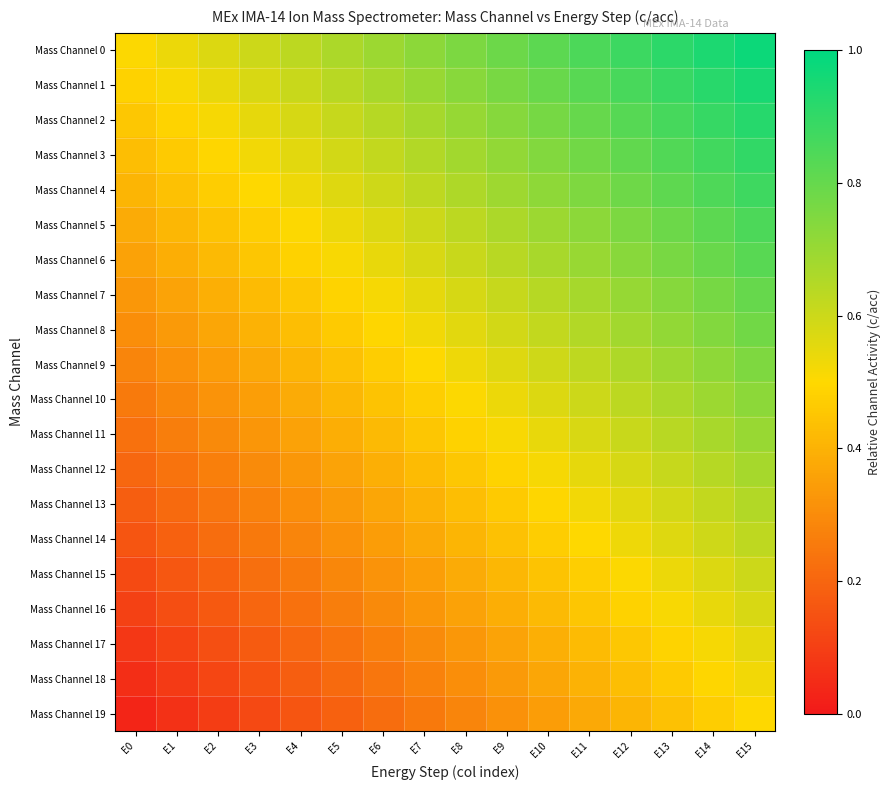

Reading left to right, what are all the values shown in this chart?

Mass Channel 0: E0=0.5	E1=0.5	E2=0.6	E3=0.6	E4=0.6	E5=0.7	E6=0.7	E7=0.7	E8=0.8	E9=0.8	E10=0.8	E11=0.8	E12=0.9	E13=0.9	E14=0.9	E15=1.0
Mass Channel 1: E0=0.5	E1=0.5	E2=0.5	E3=0.6	E4=0.6	E5=0.6	E6=0.7	E7=0.7	E8=0.7	E9=0.8	E10=0.8	E11=0.8	E12=0.9	E13=0.9	E14=0.9	E15=0.9
Mass Channel 2: E0=0.5	E1=0.5	E2=0.5	E3=0.6	E4=0.6	E5=0.6	E6=0.6	E7=0.7	E8=0.7	E9=0.7	E10=0.8	E11=0.8	E12=0.8	E13=0.9	E14=0.9	E15=0.9
Mass Channel 3: E0=0.4	E1=0.5	E2=0.5	E3=0.5	E4=0.6	E5=0.6	E6=0.6	E7=0.7	E8=0.7	E9=0.7	E10=0.7	E11=0.8	E12=0.8	E13=0.8	E14=0.9	E15=0.9
Mass Channel 4: E0=0.4	E1=0.4	E2=0.5	E3=0.5	E4=0.5	E5=0.6	E6=0.6	E7=0.6	E8=0.7	E9=0.7	E10=0.7	E11=0.8	E12=0.8	E13=0.8	E14=0.8	E15=0.9
Mass Channel 5: E0=0.4	E1=0.4	E2=0.4	E3=0.5	E4=0.5	E5=0.5	E6=0.6	E7=0.6	E8=0.6	E9=0.7	E10=0.7	E11=0.7	E12=0.8	E13=0.8	E14=0.8	E15=0.8
Mass Channel 6: E0=0.4	E1=0.4	E2=0.4	E3=0.5	E4=0.5	E5=0.5	E6=0.5	E7=0.6	E8=0.6	E9=0.6	E10=0.7	E11=0.7	E12=0.7	E13=0.8	E14=0.8	E15=0.8
Mass Channel 7: E0=0.3	E1=0.4	E2=0.4	E3=0.4	E4=0.5	E5=0.5	E6=0.5	E7=0.6	E8=0.6	E9=0.6	E10=0.6	E11=0.7	E12=0.7	E13=0.7	E14=0.8	E15=0.8
Mass Channel 8: E0=0.3	E1=0.3	E2=0.4	E3=0.4	E4=0.4	E5=0.5	E6=0.5	E7=0.5	E8=0.6	E9=0.6	E10=0.6	E11=0.7	E12=0.7	E13=0.7	E14=0.7	E15=0.8
Mass Channel 9: E0=0.3	E1=0.3	E2=0.3	E3=0.4	E4=0.4	E5=0.4	E6=0.5	E7=0.5	E8=0.5	E9=0.6	E10=0.6	E11=0.6	E12=0.7	E13=0.7	E14=0.7	E15=0.8
Mass Channel 10: E0=0.3	E1=0.3	E2=0.3	E3=0.3	E4=0.4	E5=0.4	E6=0.4	E7=0.5	E8=0.5	E9=0.5	E10=0.6	E11=0.6	E12=0.6	E13=0.7	E14=0.7	E15=0.7
Mass Channel 11: E0=0.2	E1=0.3	E2=0.3	E3=0.3	E4=0.4	E5=0.4	E6=0.4	E7=0.5	E8=0.5	E9=0.5	E10=0.5	E11=0.6	E12=0.6	E13=0.6	E14=0.7	E15=0.7
Mass Channel 12: E0=0.2	E1=0.2	E2=0.3	E3=0.3	E4=0.3	E5=0.4	E6=0.4	E7=0.4	E8=0.5	E9=0.5	E10=0.5	E11=0.6	E12=0.6	E13=0.6	E14=0.6	E15=0.7
Mass Channel 13: E0=0.2	E1=0.2	E2=0.2	E3=0.3	E4=0.3	E5=0.3	E6=0.4	E7=0.4	E8=0.4	E9=0.5	E10=0.5	E11=0.5	E12=0.6	E13=0.6	E14=0.6	E15=0.7
Mass Channel 14: E0=0.2	E1=0.2	E2=0.2	E3=0.2	E4=0.3	E5=0.3	E6=0.3	E7=0.4	E8=0.4	E9=0.4	E10=0.5	E11=0.5	E12=0.5	E13=0.6	E14=0.6	E15=0.6
Mass Channel 15: E0=0.1	E1=0.2	E2=0.2	E3=0.2	E4=0.3	E5=0.3	E6=0.3	E7=0.3	E8=0.4	E9=0.4	E10=0.4	E11=0.5	E12=0.5	E13=0.5	E14=0.6	E15=0.6
Mass Channel 16: E0=0.1	E1=0.1	E2=0.2	E3=0.2	E4=0.2	E5=0.3	E6=0.3	E7=0.3	E8=0.4	E9=0.4	E10=0.4	E11=0.5	E12=0.5	E13=0.5	E14=0.5	E15=0.6
Mass Channel 17: E0=0.1	E1=0.1	E2=0.1	E3=0.2	E4=0.2	E5=0.2	E6=0.3	E7=0.3	E8=0.3	E9=0.4	E10=0.4	E11=0.4	E12=0.5	E13=0.5	E14=0.5	E15=0.6
Mass Channel 18: E0=0.1	E1=0.1	E2=0.1	E3=0.2	E4=0.2	E5=0.2	E6=0.2	E7=0.3	E8=0.3	E9=0.3	E10=0.4	E11=0.4	E12=0.4	E13=0.5	E14=0.5	E15=0.5
Mass Channel 19: E0=0.0	E1=0.1	E2=0.1	E3=0.1	E4=0.2	E5=0.2	E6=0.2	E7=0.2	E8=0.3	E9=0.3	E10=0.3	E11=0.4	E12=0.4	E13=0.4	E14=0.5	E15=0.5